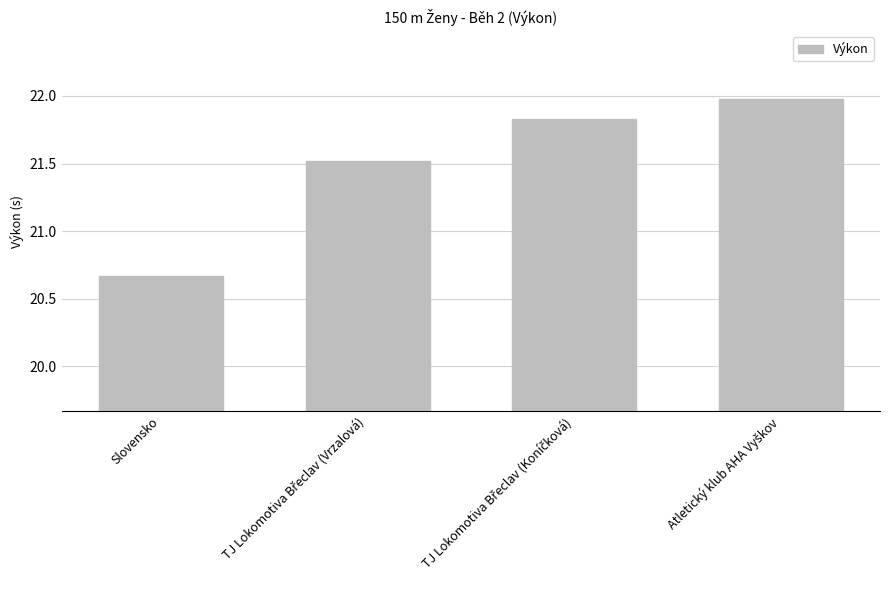

Where is the data nearest to the value 21?

Slovensko